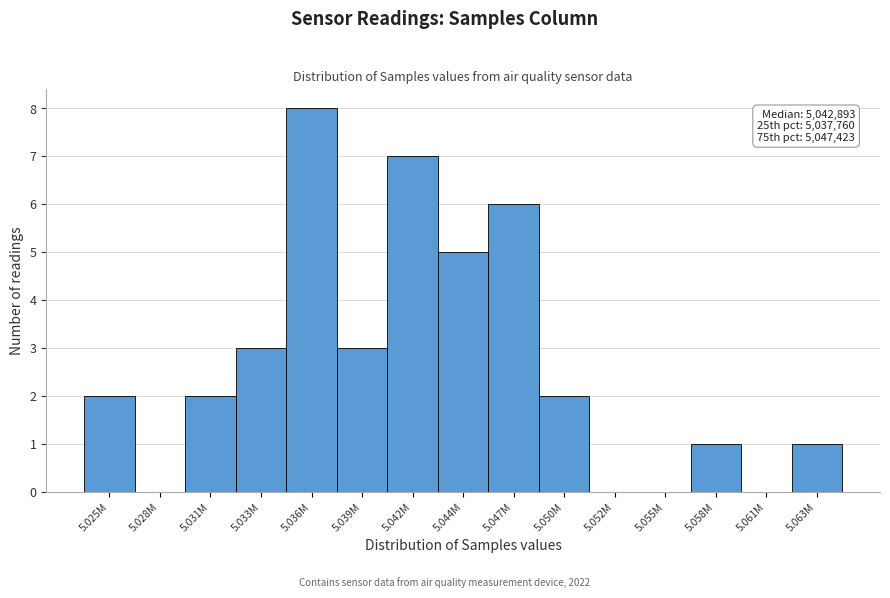

Reading left to right, extract all data points from this chart.

5.025M=2	5.028M=0	5.031M=2	5.033M=3	5.036M=8	5.039M=3	5.042M=7	5.044M=5	5.047M=6	5.050M=2	5.052M=0	5.055M=0	5.058M=1	5.061M=0	5.063M=1